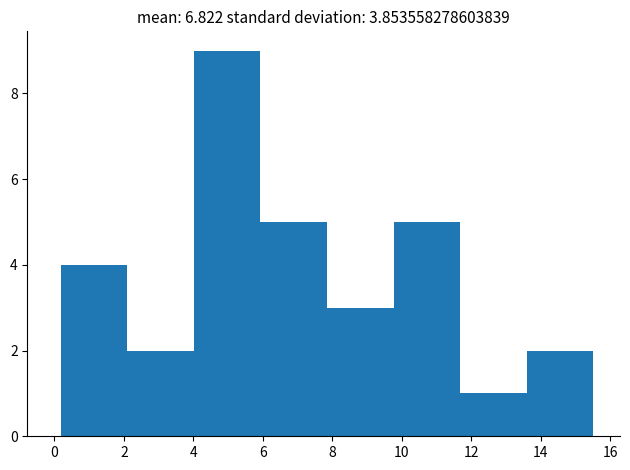

Over which range of the x-axis is the bar tallest?

4.0 to 6.0